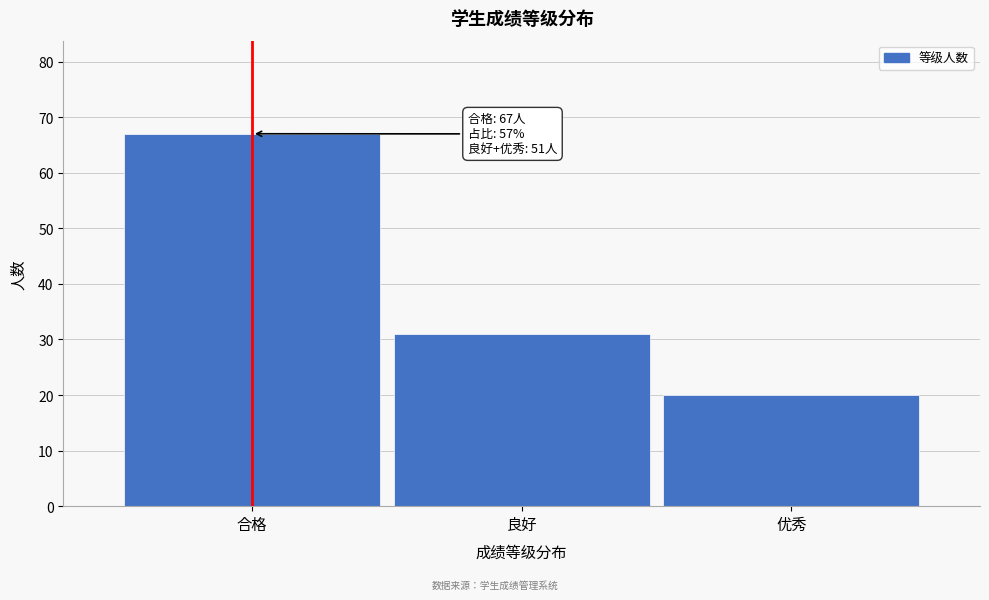

Reading left to right, what are all the values shown in this chart?

67	31	20